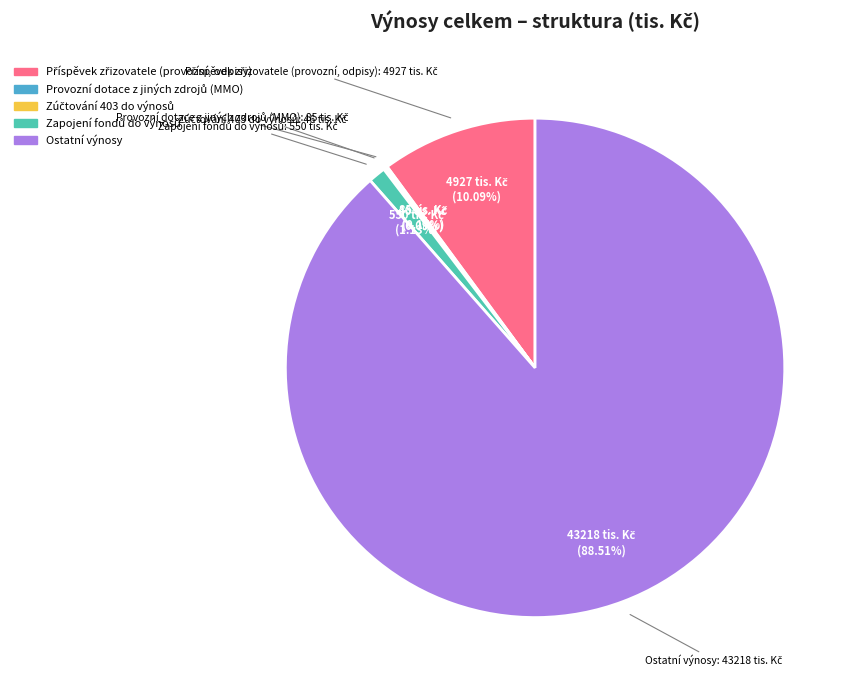

Is there a majority slice in this chart?

Yes